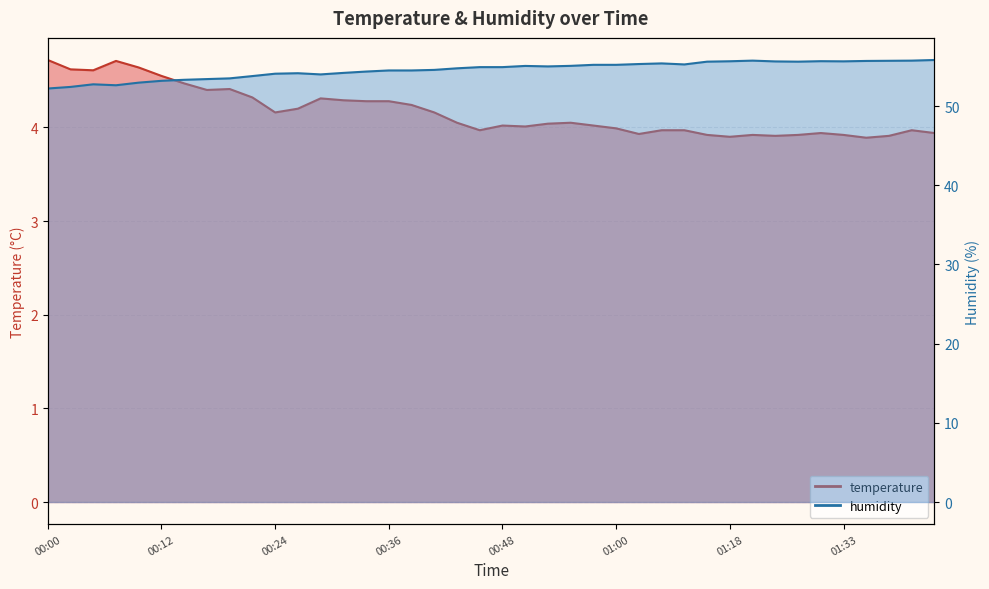

What is the label of the 18th point from the left?

00:41